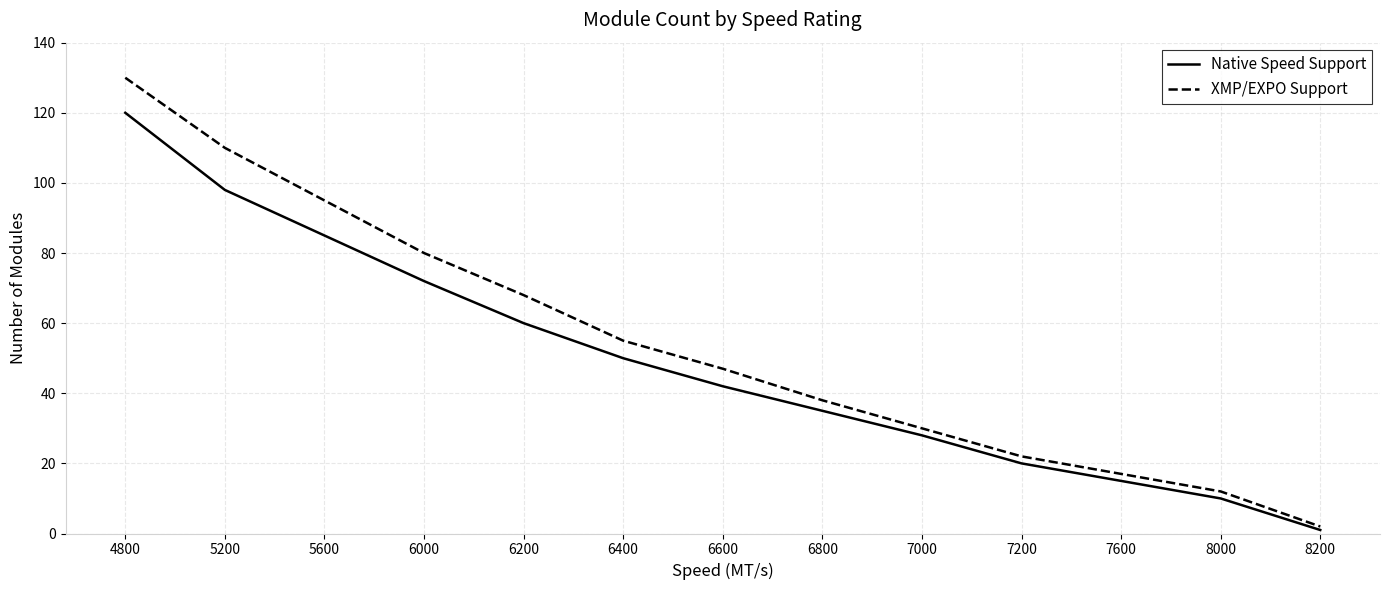

List the series in order of their overall mean, highest first.

XMP/EXPO Support, Native Speed Support